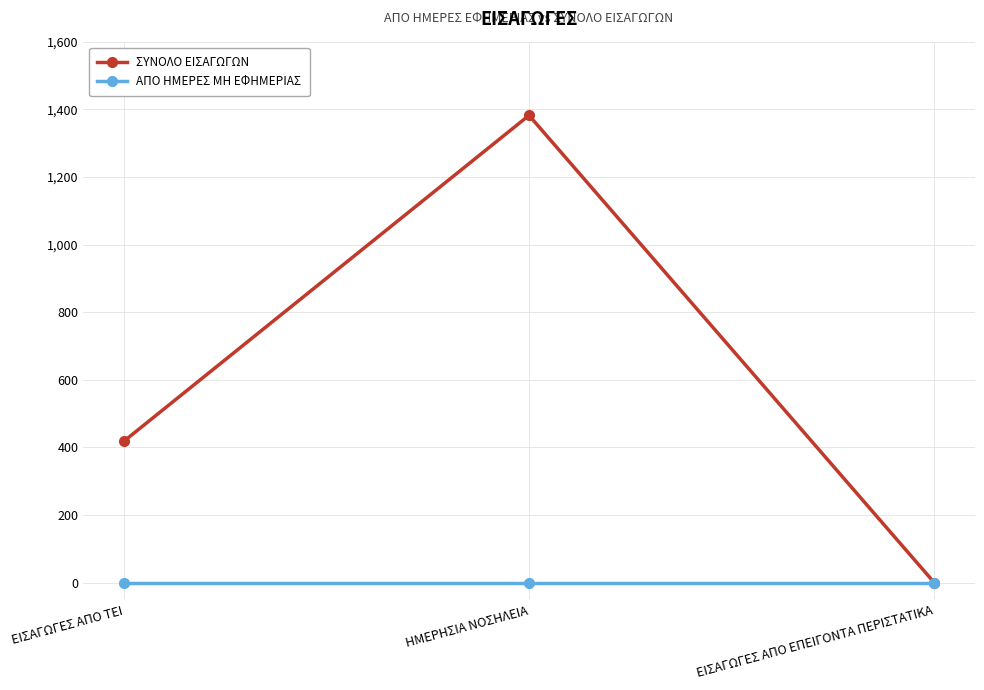

What position from the right is ΕΙΣΑΓΩΓΕΣ ΑΠΟ ΤΕΙ?

3